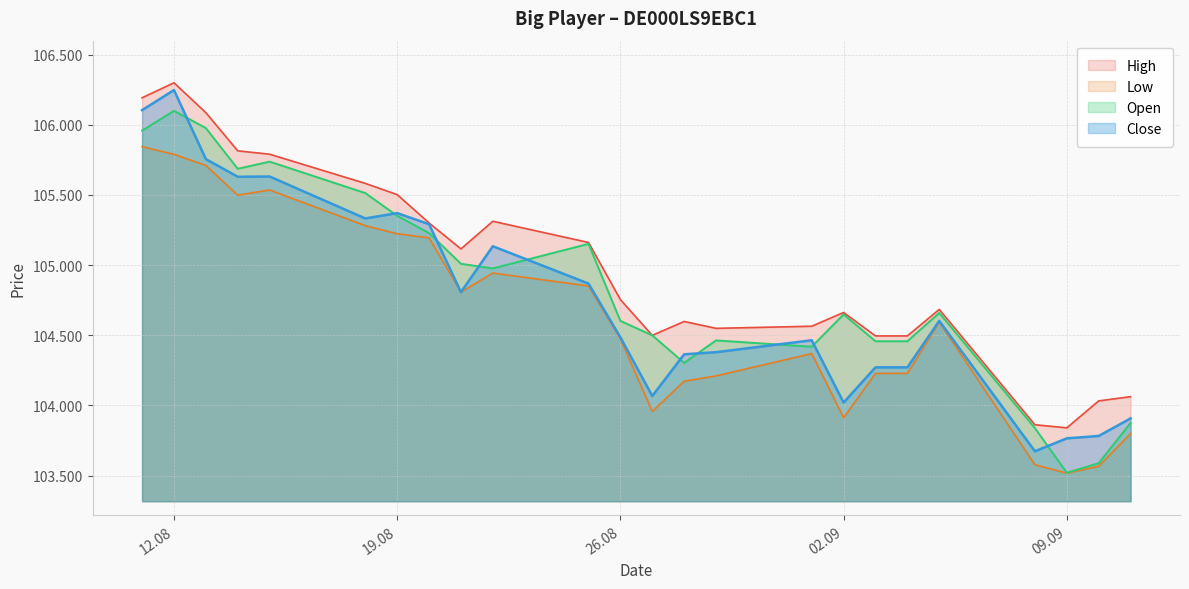

List the series in order of their overall mean, lowest first.

Low, Close, Open, High